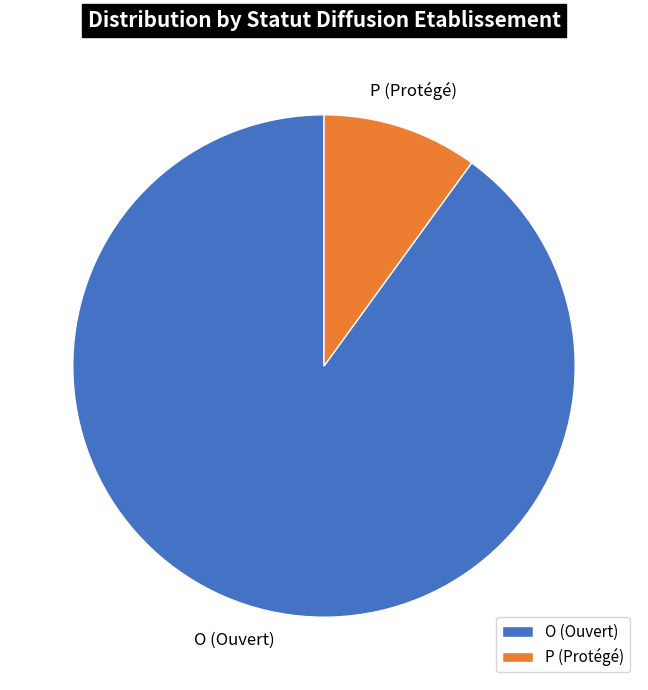

What is the ratio of the value at P to the value at O?

0.1